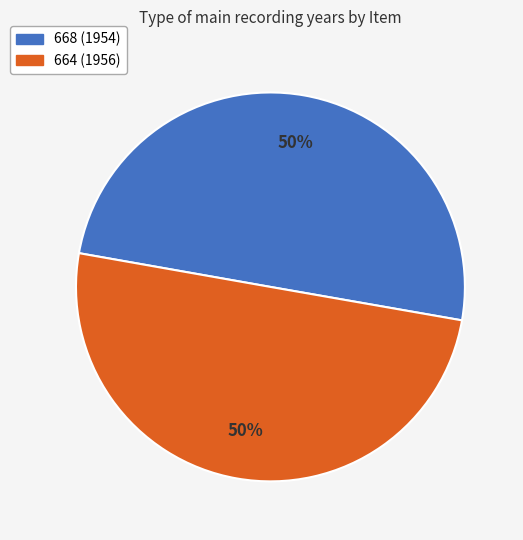

To the nearest percent, what is the combined percentage of 668 (1954) and 664 (1956)?

100%